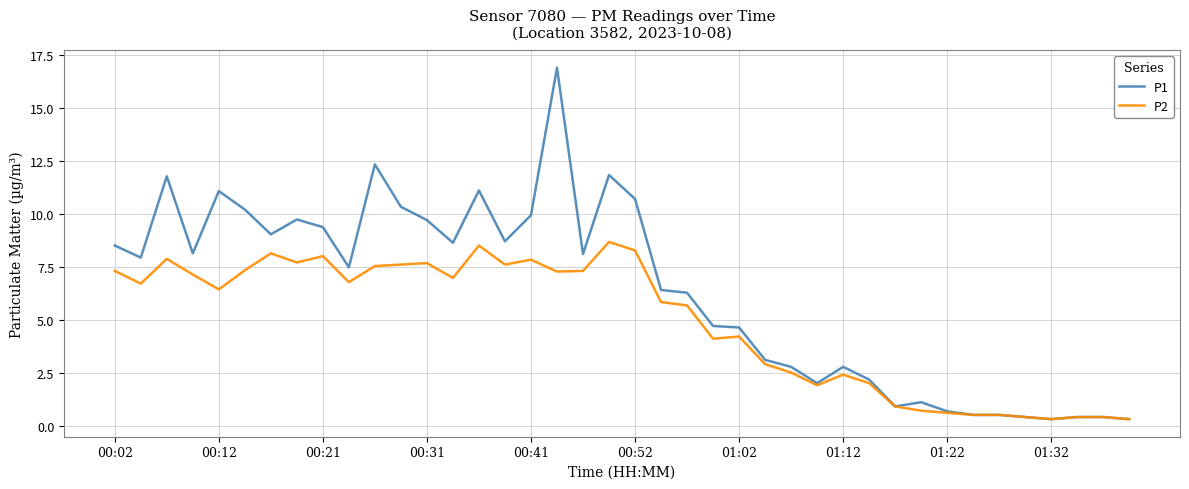

Rank the series by their average value, from lowest to highest.

P2, P1